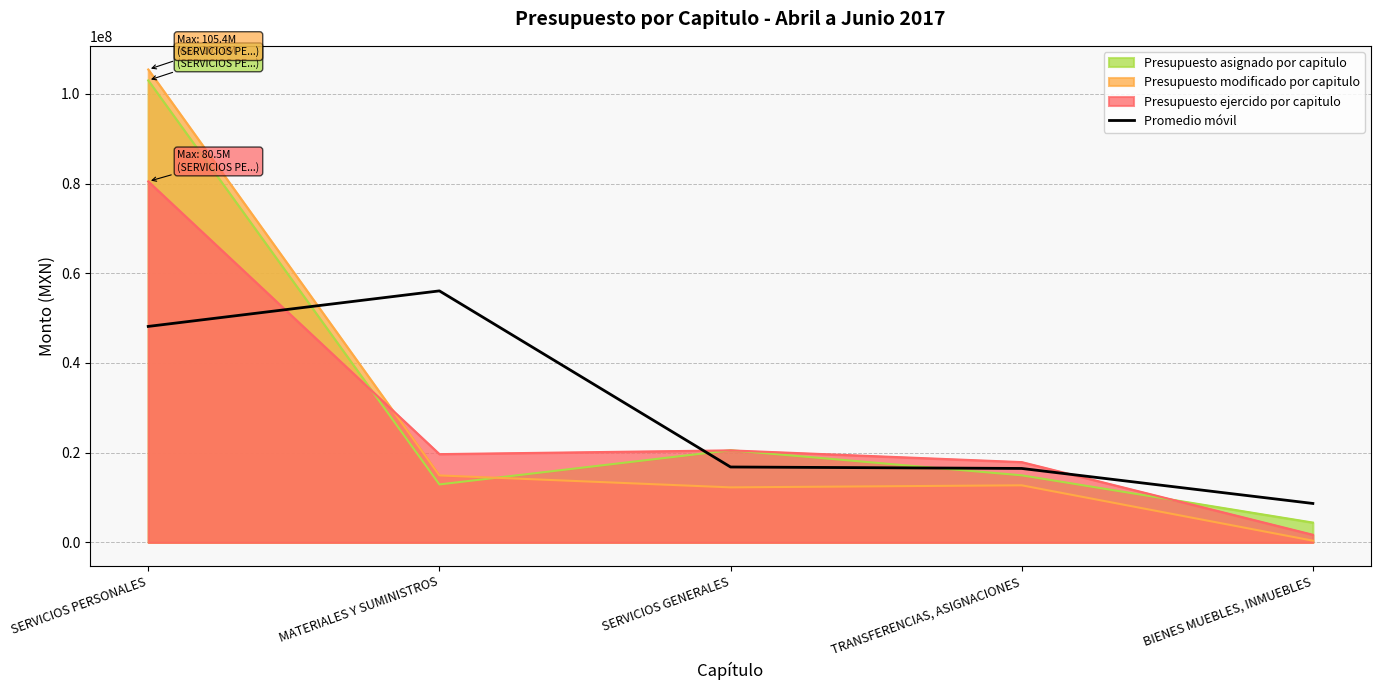

What is the difference between the highest and lowest values at SERVICIOS PERSONALES?

57275627.1